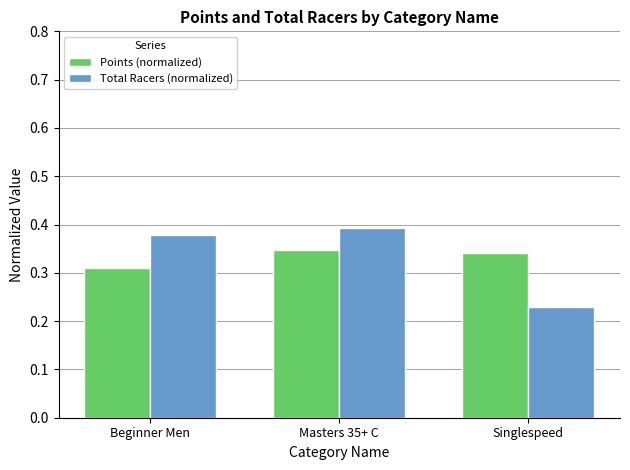

The value of Points (normalized) at Singlespeed is 0.1. True or false?

False